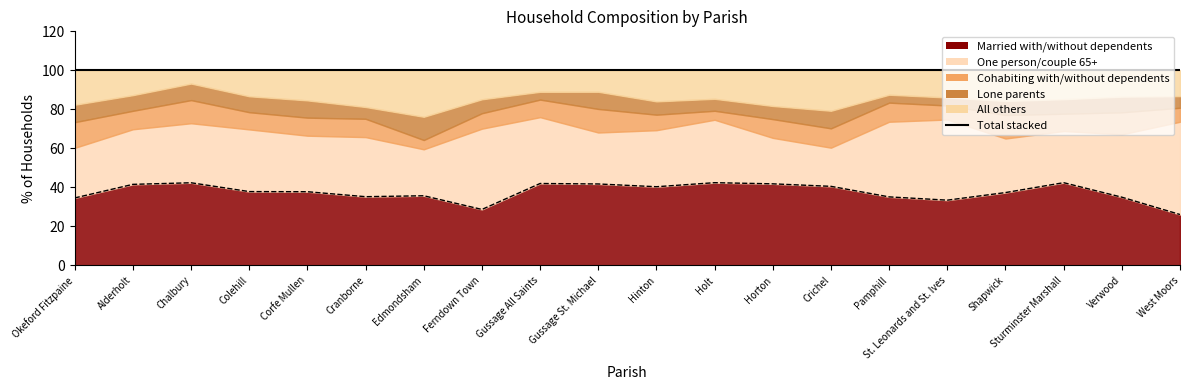

True or false: % all others and % of households married with/ without dependents cross at least once.

False